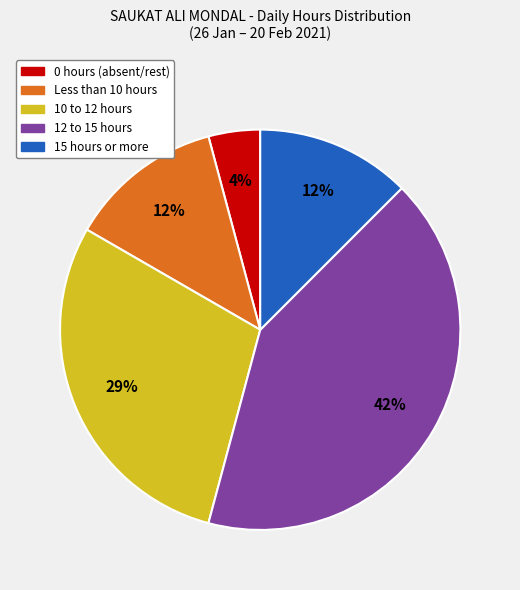

To the nearest percent, what is the average slice percentage?

20%